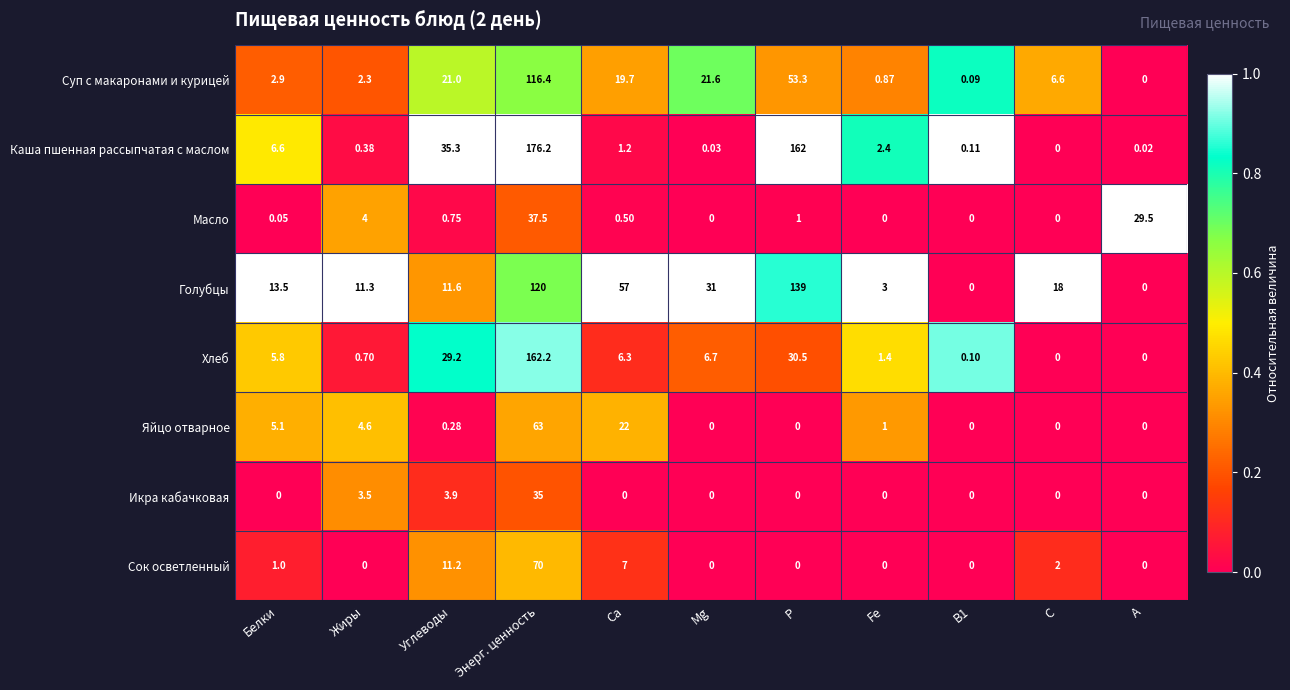

List the series in order of their peak value, highest first.

Каша пшенная рассыпчатая с маслом, Хлеб, Голубцы, Суп с макаронами и курицей, Сок осветленный, Яйцо отварное, Масло, Икра кабачковая